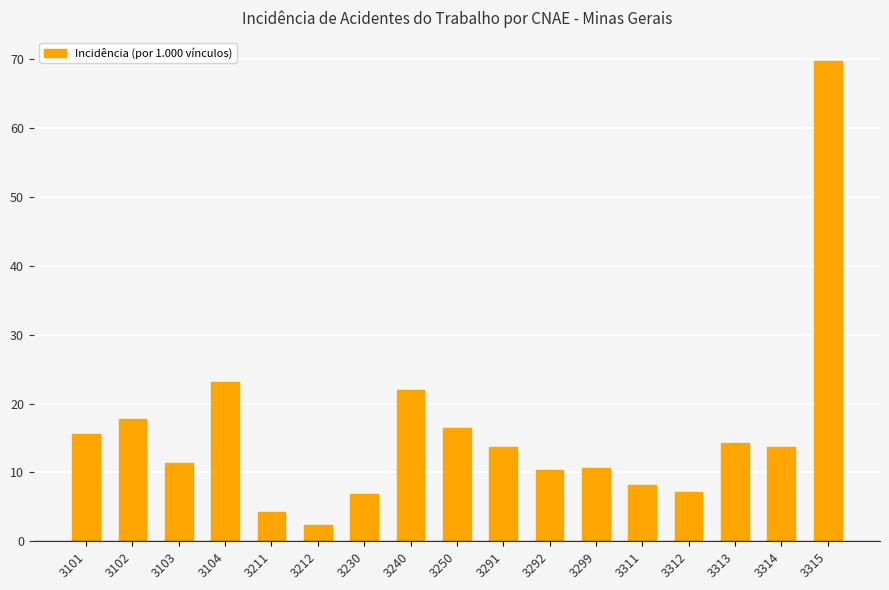

What value does the data have at 3212?

2.4